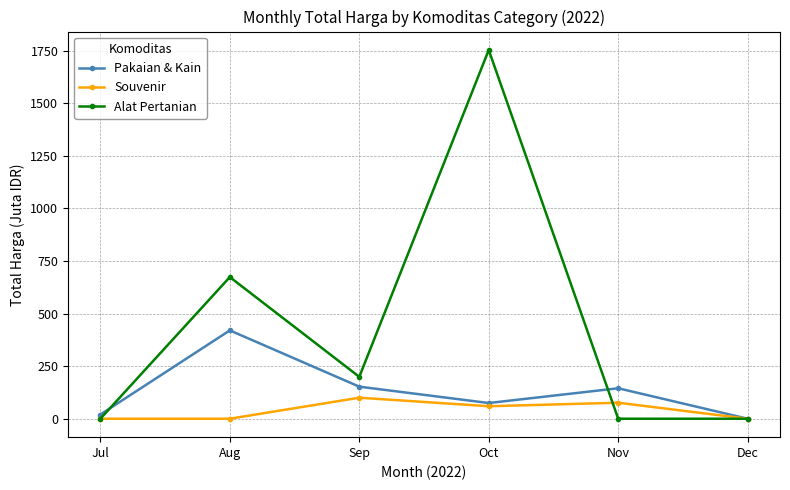

True or false: Alat Pertanian and Souvenir cross at least once.

True